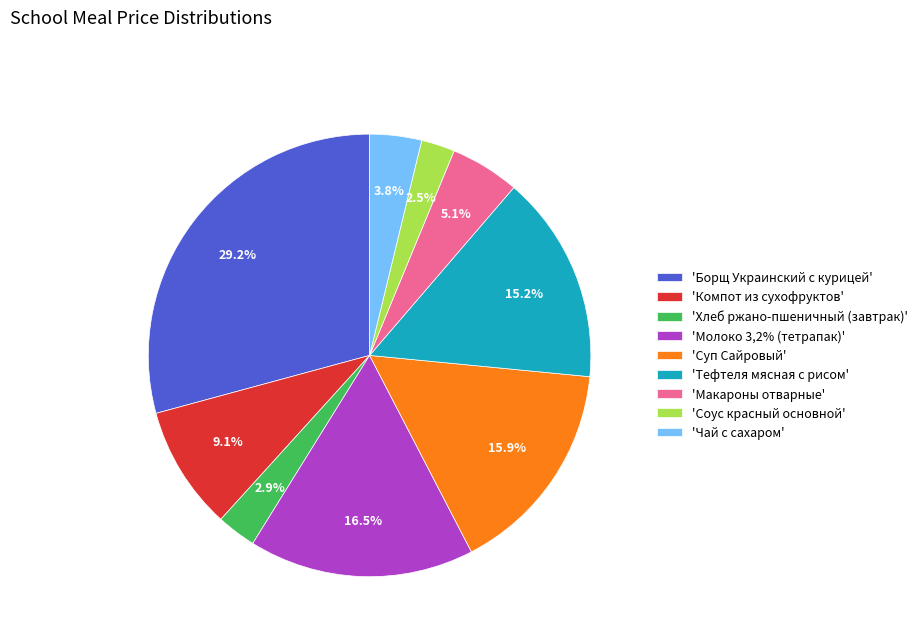

What percentage do 'Тефтеля мясная с рисом' and 'Макароны отварные' together represent?

20.3%